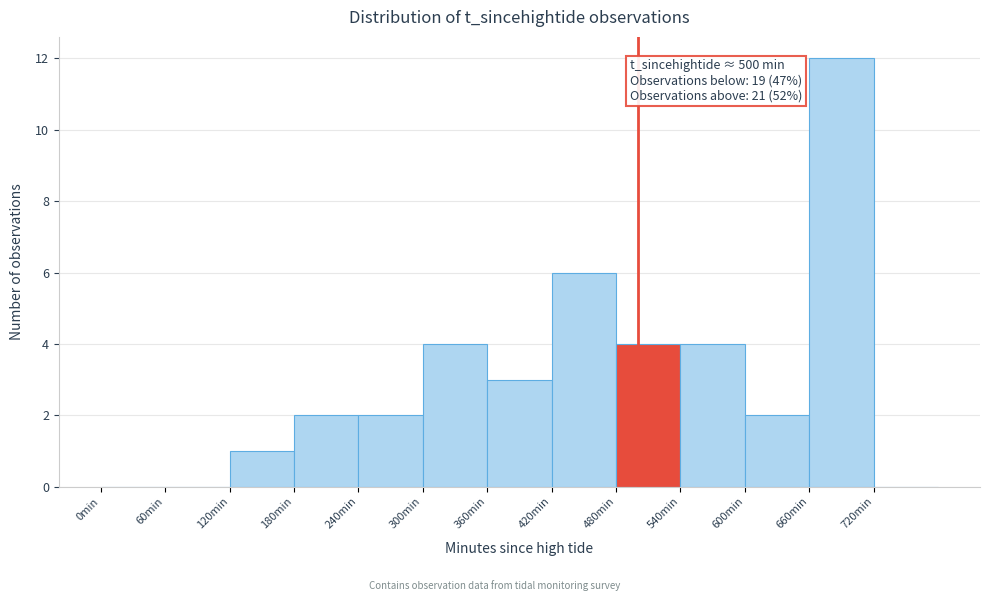

Over which range of the x-axis is the bar tallest?

660 to 720